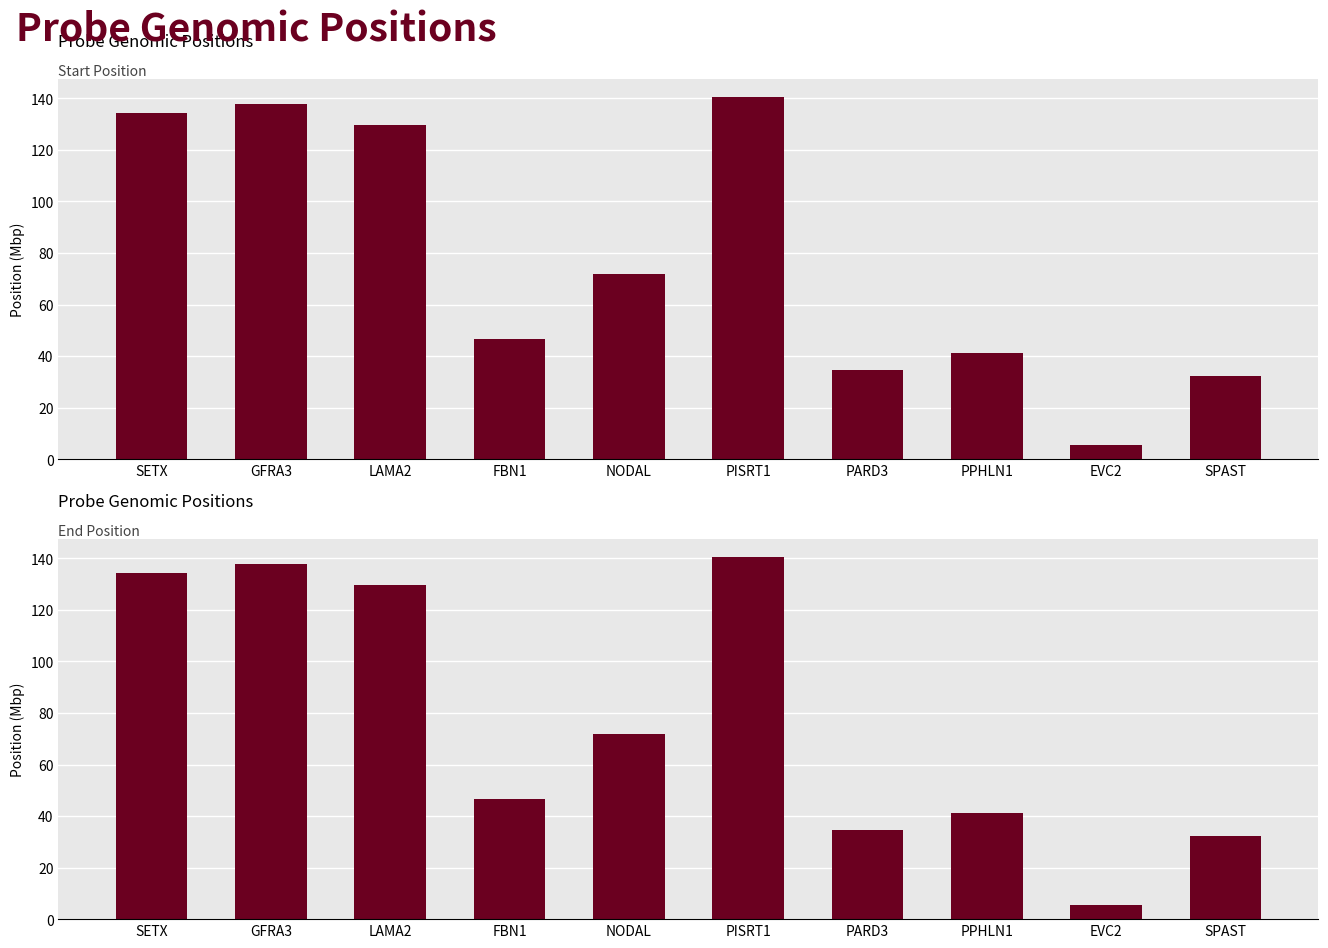

What position from the right is LAMA2?

8